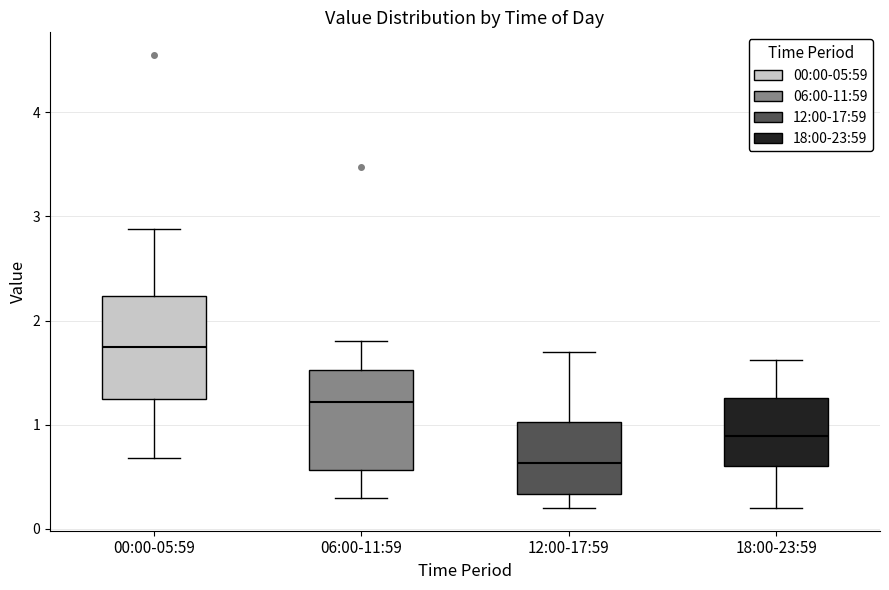

Reading left to right, read every box against the y-axis: the position of its median line, the range the box covers, and the ends of its whiskers. The values are not printed on the chart, so give them approximately, as read against the axis.

00:00-05:59: median 1.8, box 1.2 to 2.2, whiskers 0.7 to 2.9
06:00-11:59: median 1.2, box 0.6 to 1.5, whiskers 0.3 to 1.8
12:00-17:59: median 0.6, box 0.3 to 1.0, whiskers 0.2 to 1.7
18:00-23:59: median 0.9, box 0.6 to 1.3, whiskers 0.2 to 1.6